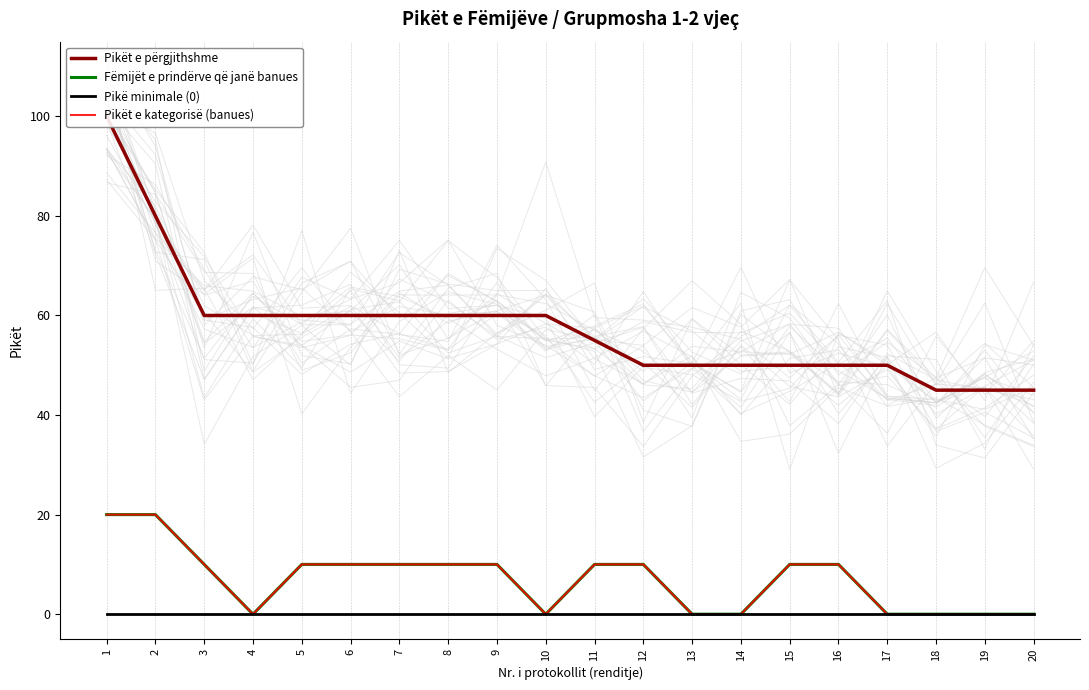

Between 11 and 17, which is larger?

11